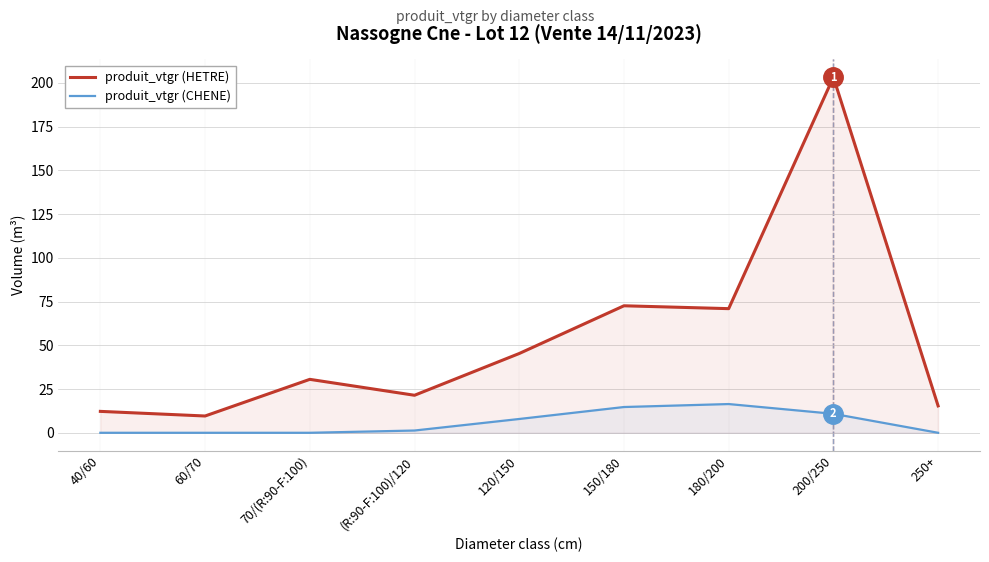

How many data points in produit_vtgr (CHENE) are less than 1?

4